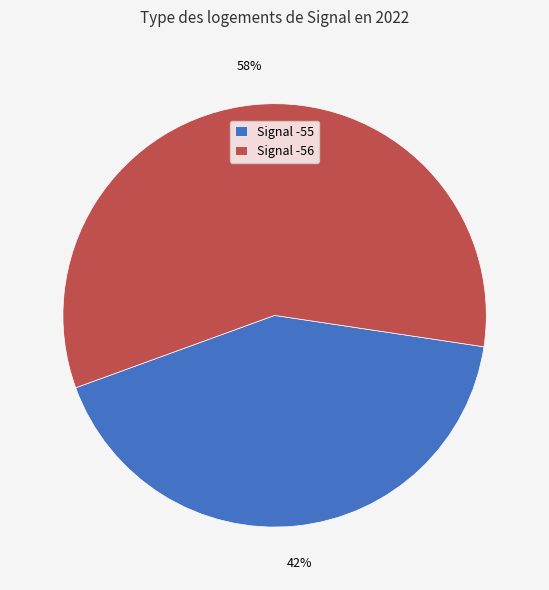

Which slice is the largest?

Signal -56